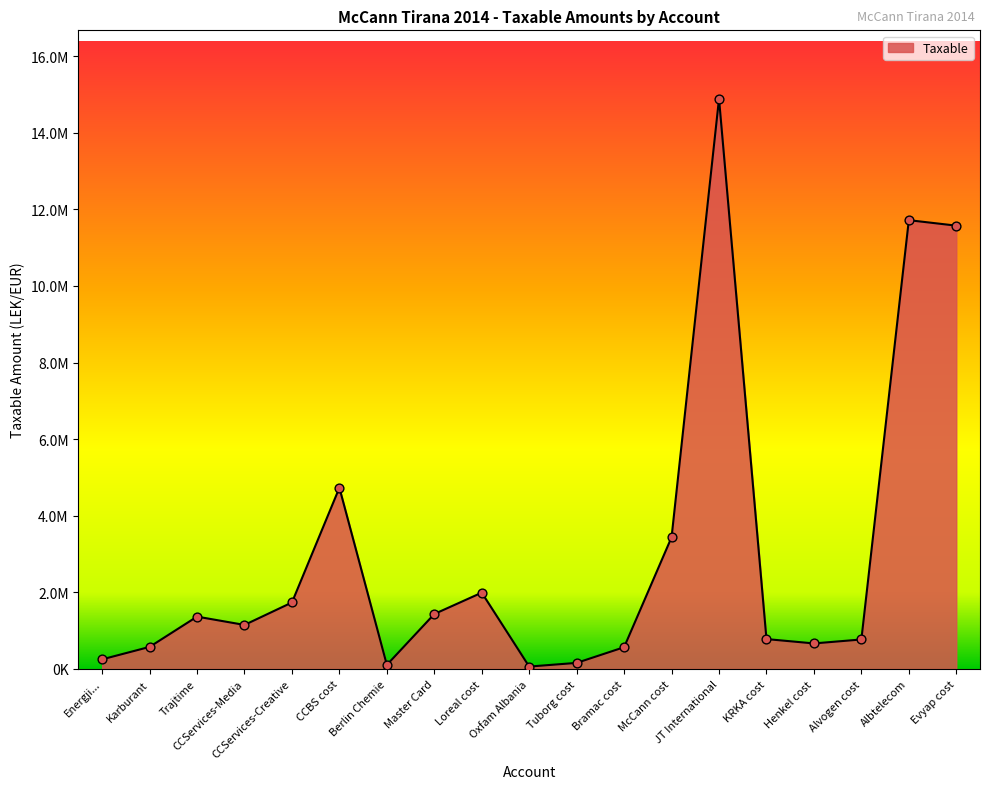

What is the ratio of the value at KRKA cost to the value at CCServices-Creative?

0.4